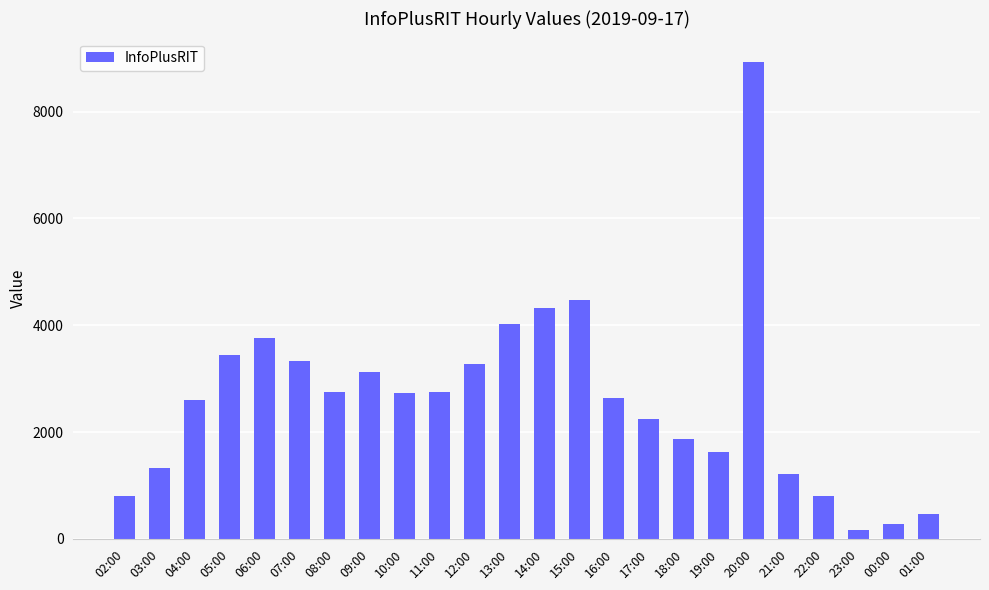

The chart shows a value of 3865 at 20:00. True or false?

False